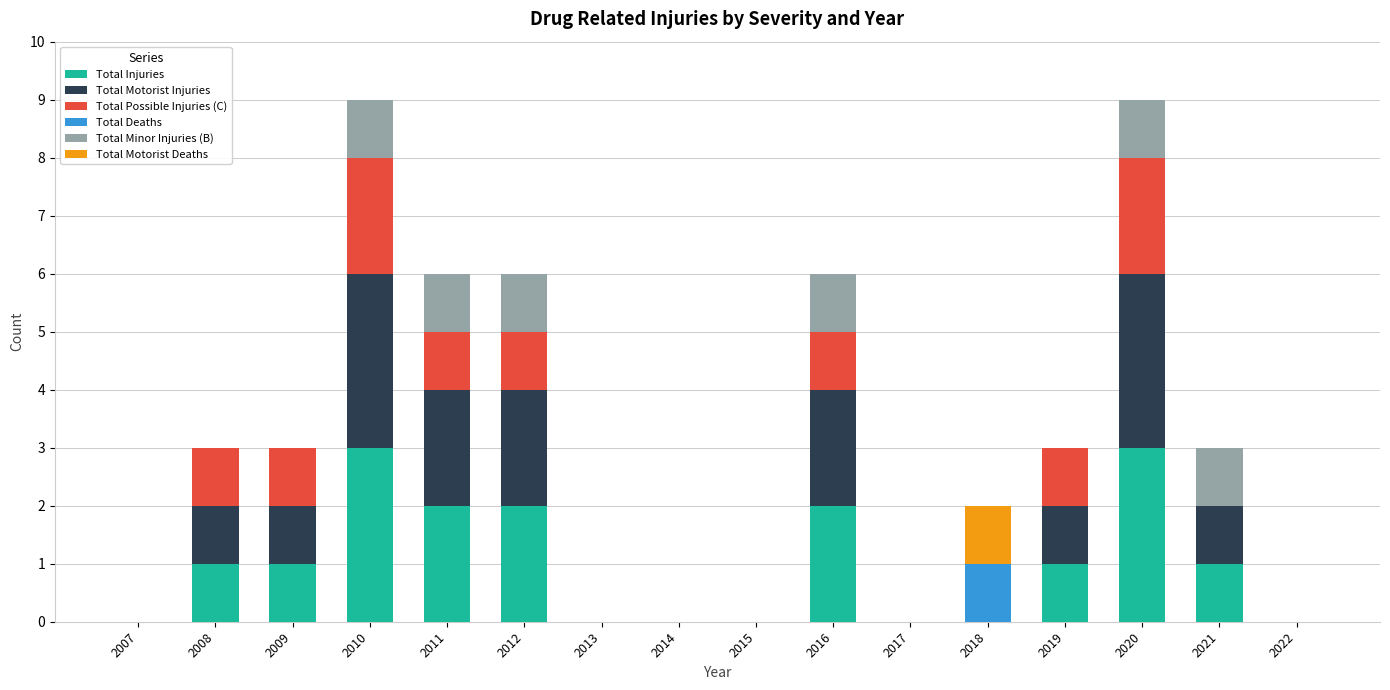

How many distinct data groups are displayed?

6